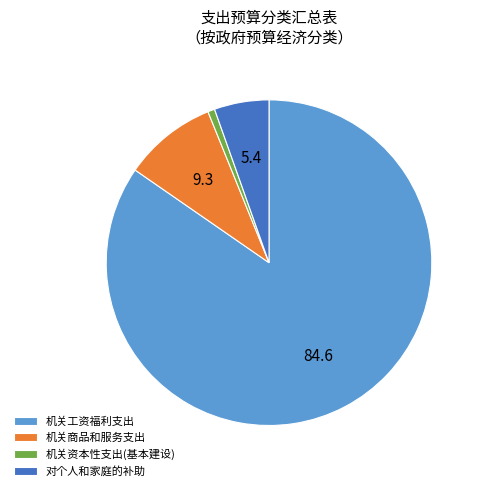

Between 机关资本性支出(基本建设) and 机关商品和服务支出, which is larger?

机关商品和服务支出